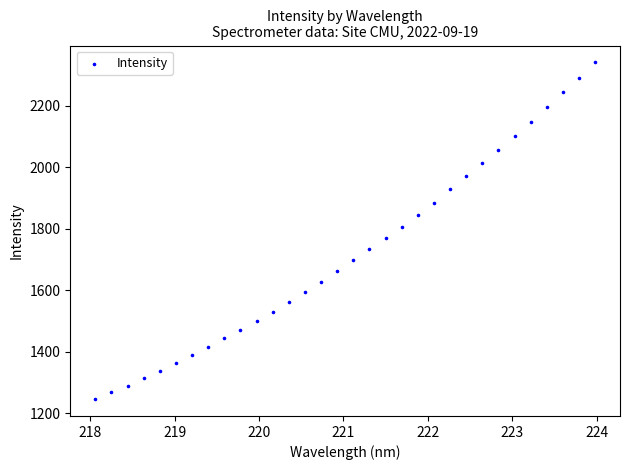

What is the range of Y values (max minus min)?

1093.8